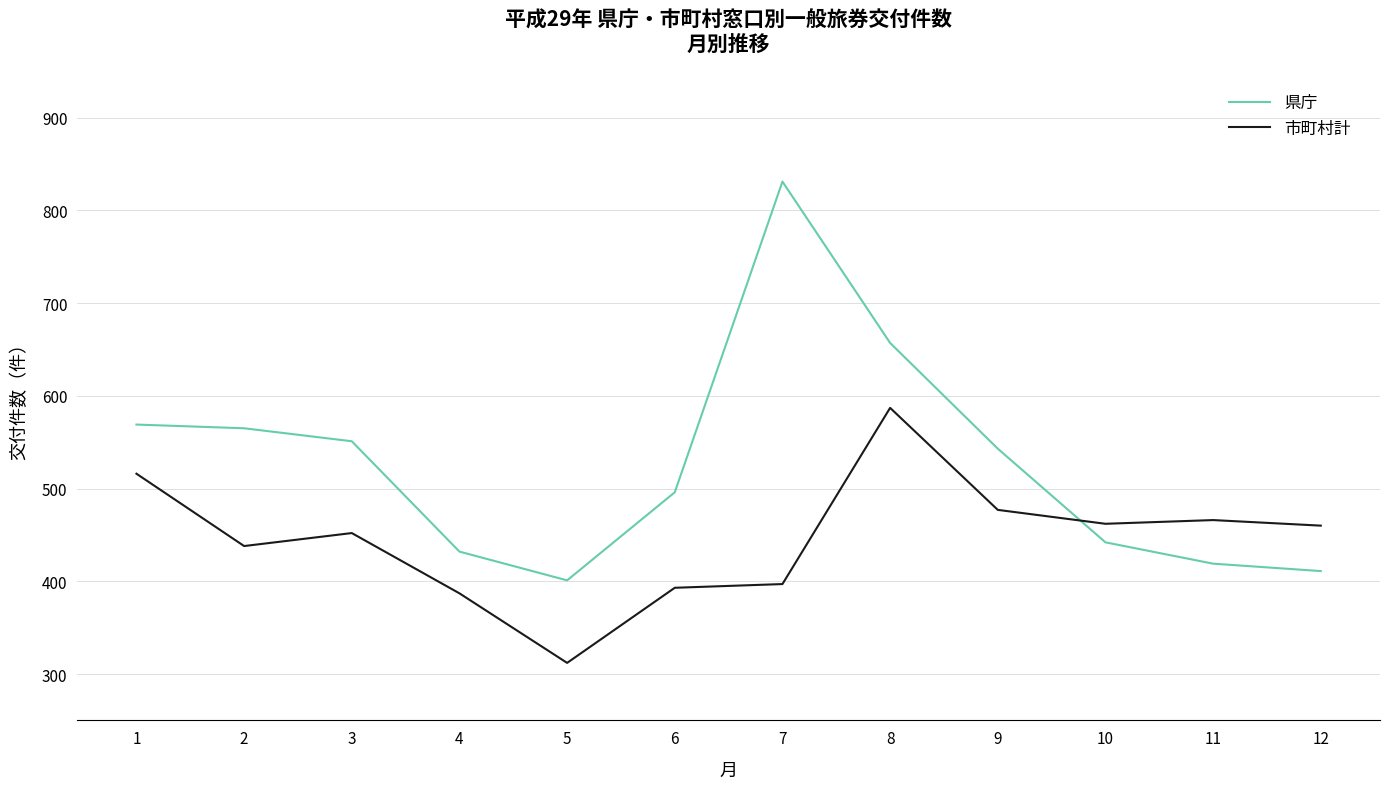

Which series has the largest total across all categories?

県庁